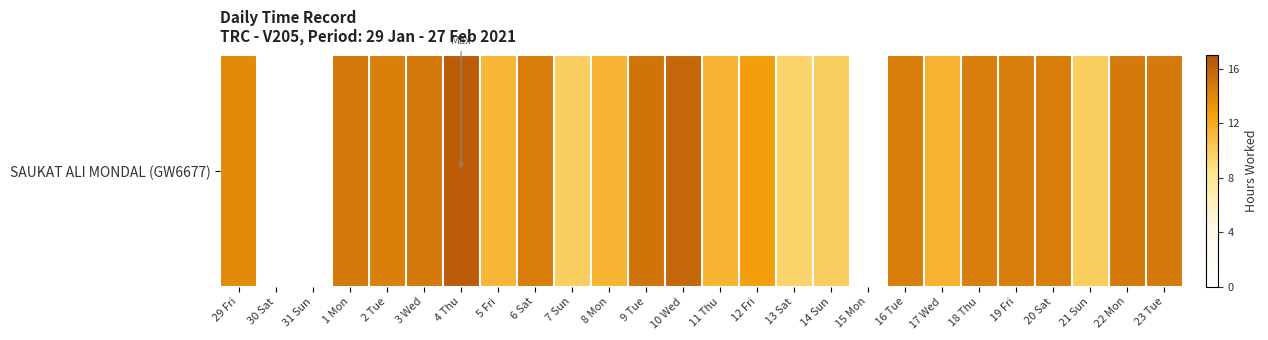

What is the average value?

11.7